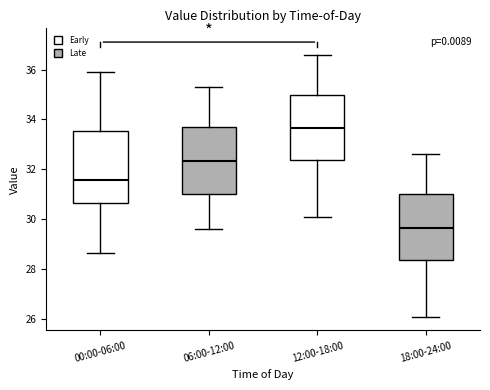

Reading left to right, read every box against the y-axis: the position of its median line, the range the box covers, and the ends of its whiskers. The values are not printed on the chart, so give them approximately, as read against the axis.

00:00-06:00: median 31.6, box 30.6 to 33.6, whiskers 28.6 to 36.0
06:00-12:00: median 32.4, box 31.0 to 33.8, whiskers 29.6 to 35.4
12:00-18:00: median 33.6, box 32.4 to 35.0, whiskers 30.2 to 36.6
18:00-24:00: median 29.6, box 28.4 to 31.0, whiskers 26.2 to 32.6